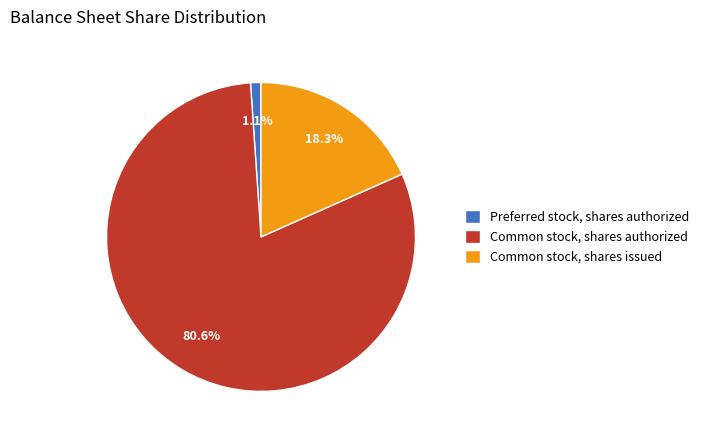

Which has a higher value, Common stock, shares issued or Common stock, shares authorized?

Common stock, shares authorized